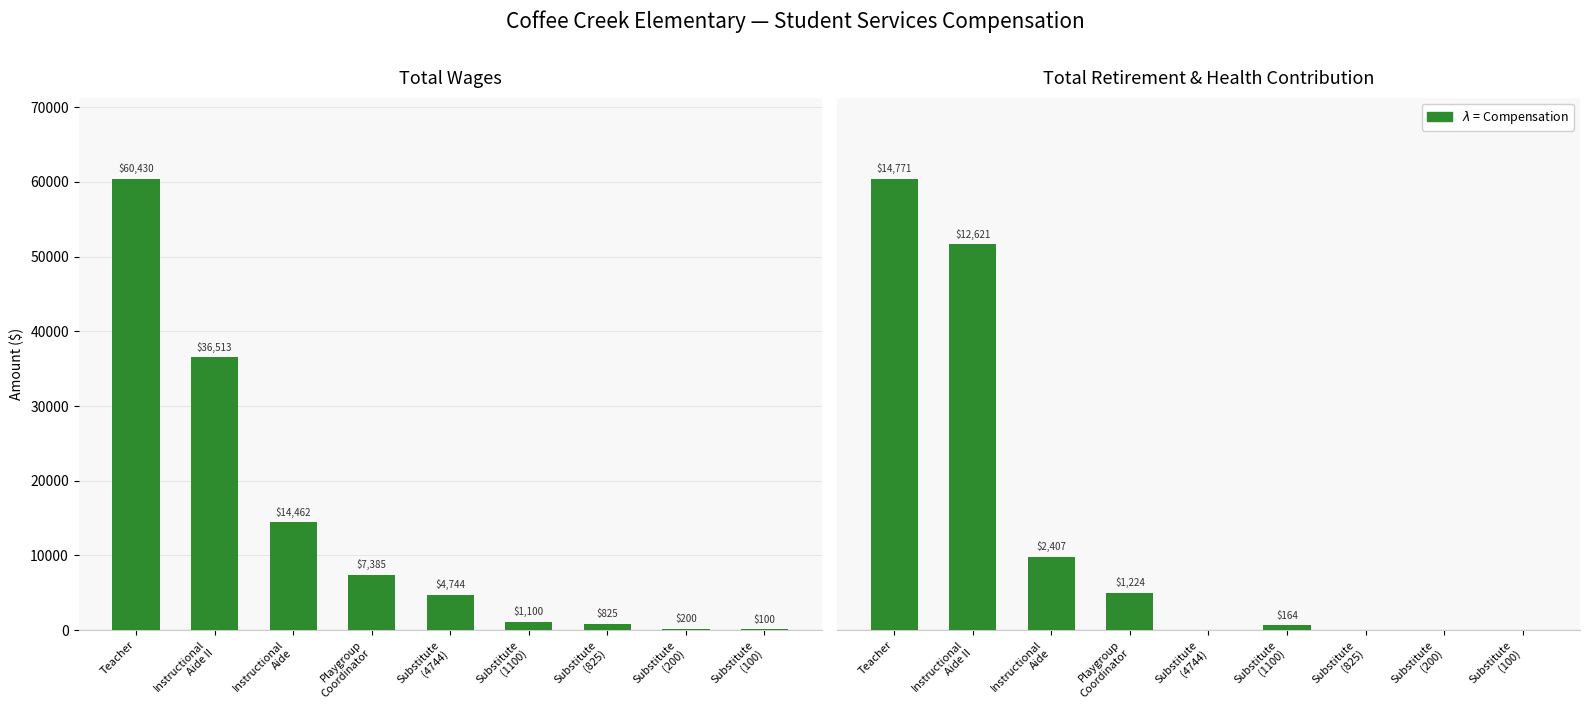

What is the difference between the Total Retirement & Health Contribution values at Substitute
(825) and Instructional
Aide II?

12621